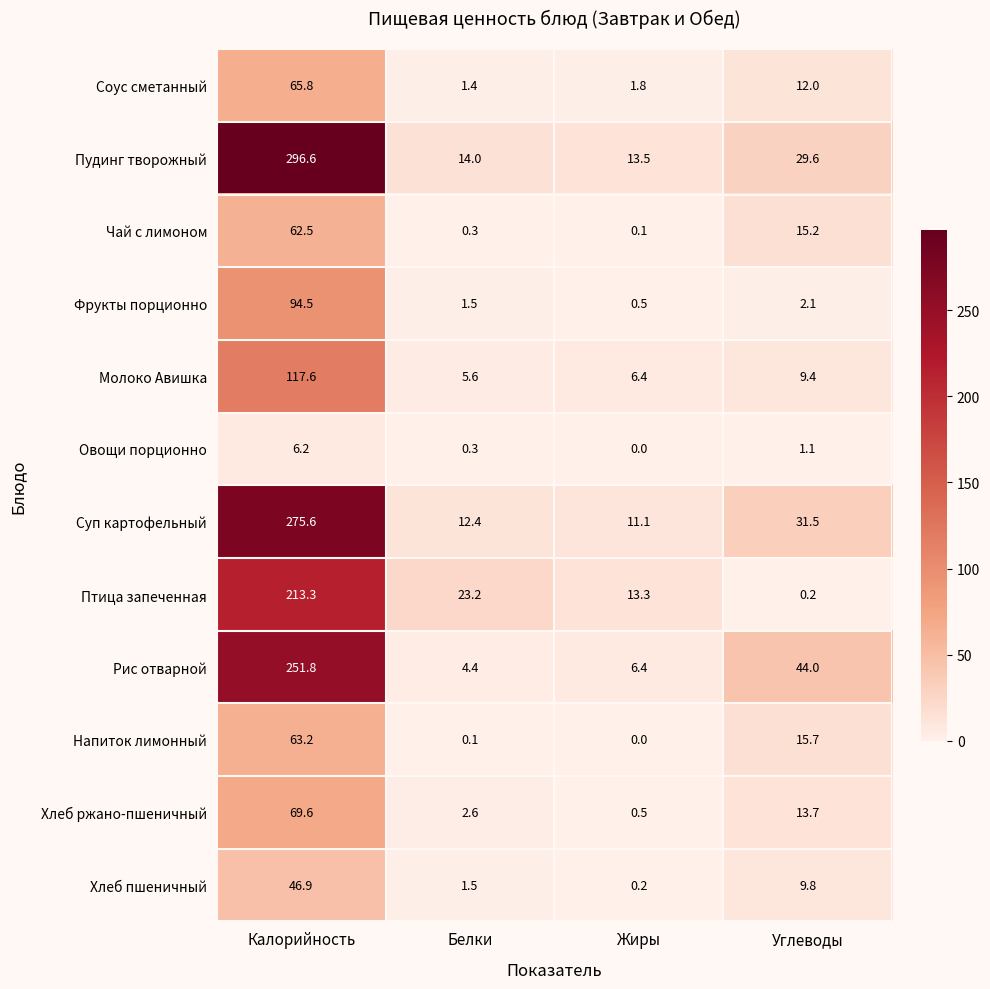

At which category does the chart reach its minimum across all series?

Жиры